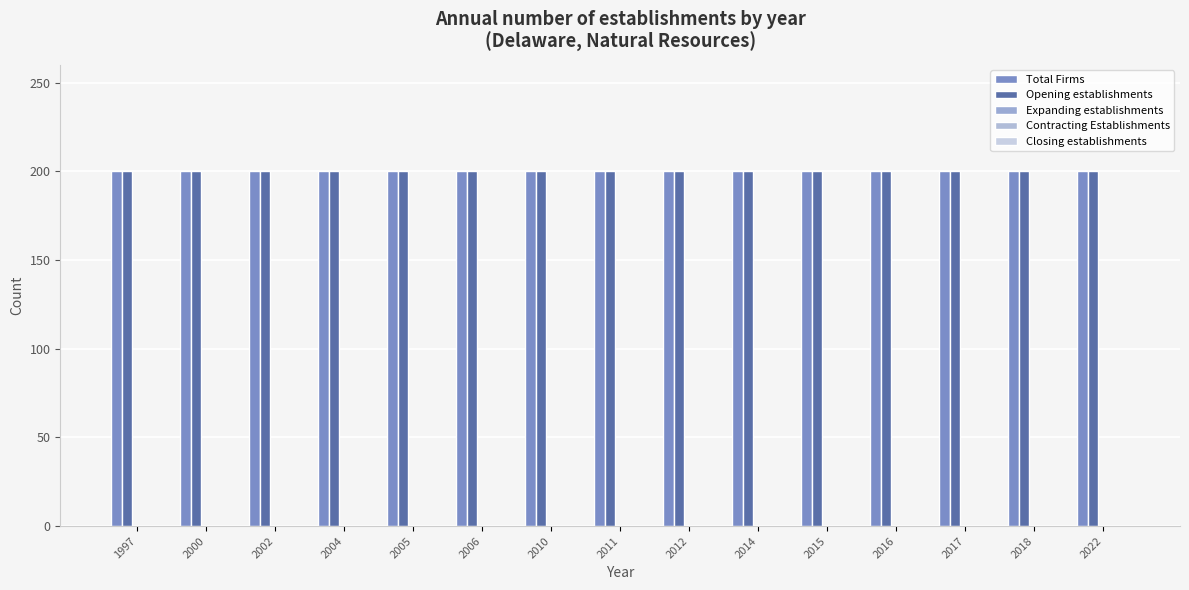

The Opening establishments series shows 200 at 2010. True or false?

True